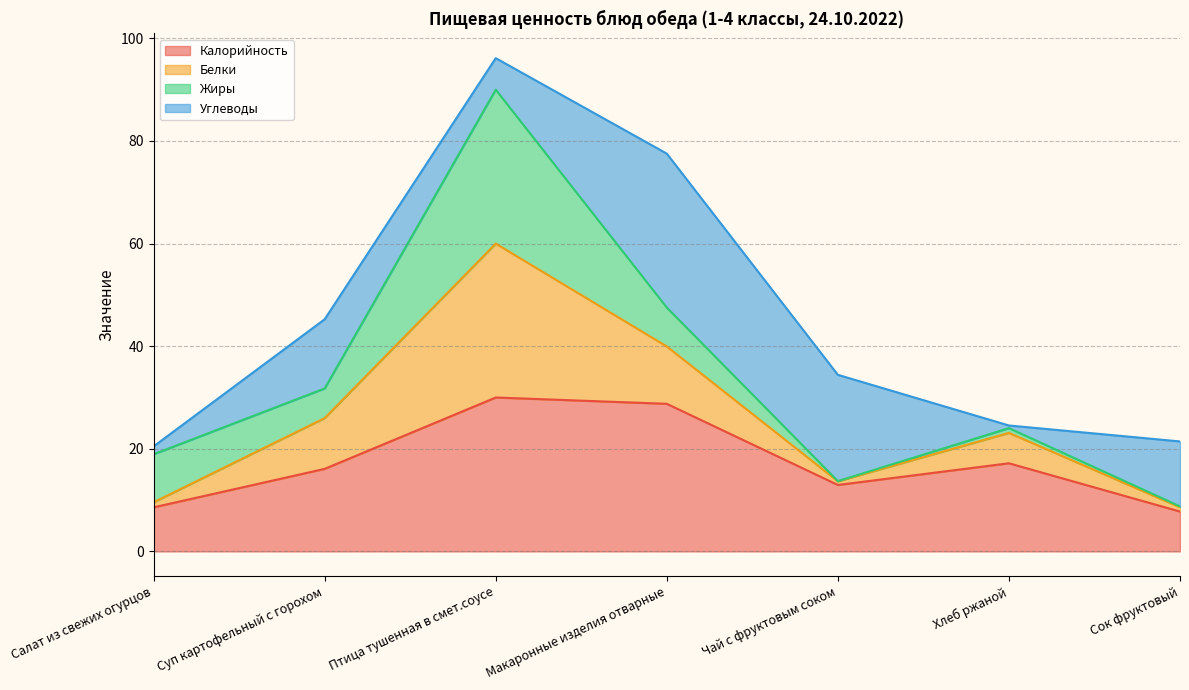

What is the lowest value of the Калорийность series?

7.8